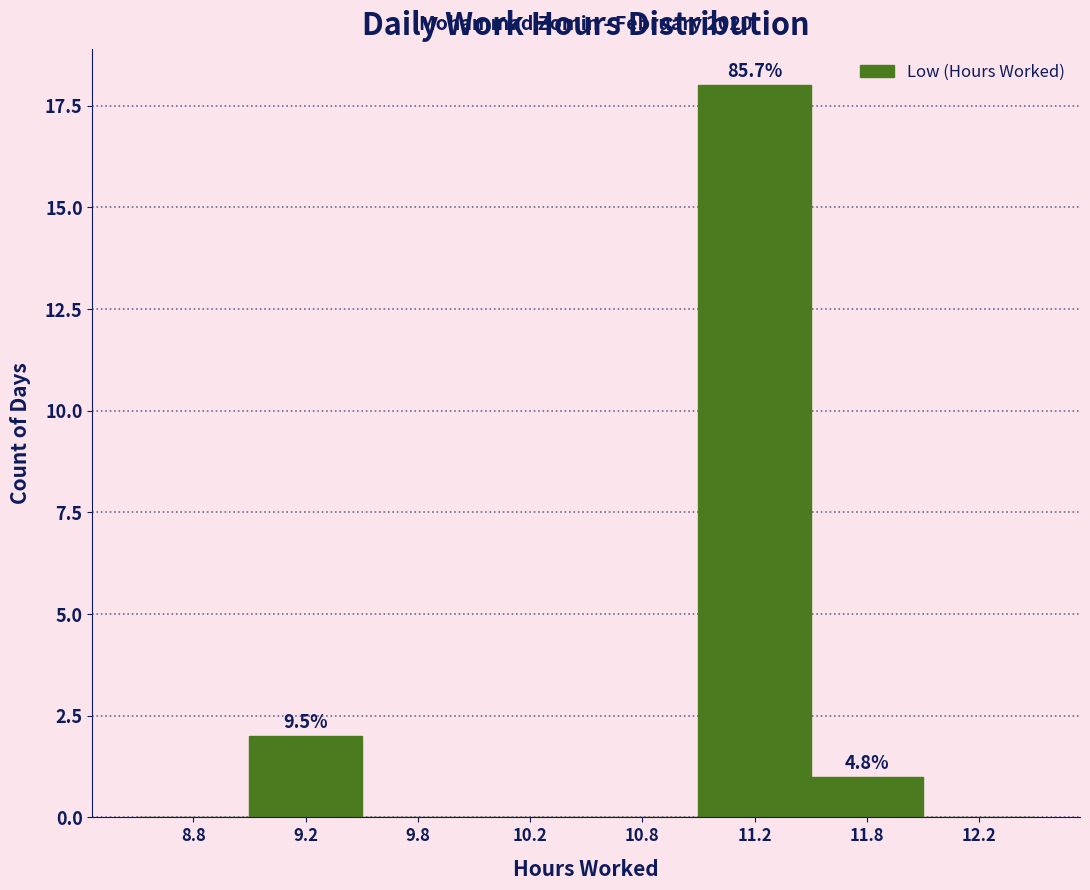

At which label is the value closest to 9?

9.2